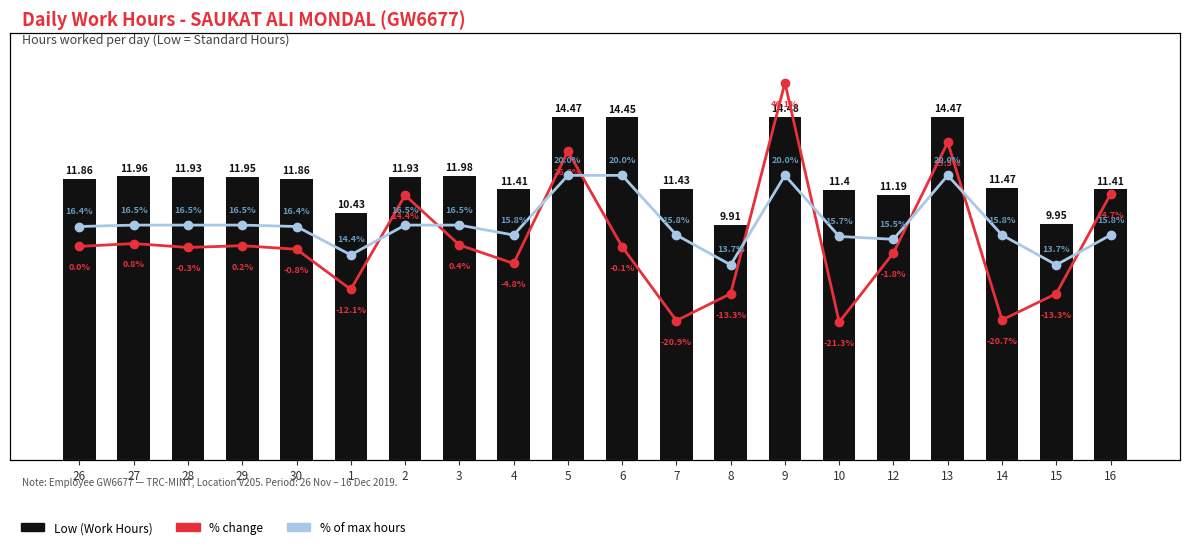

What is the value of the % of max hours bar at the 1st from the left?

16.4